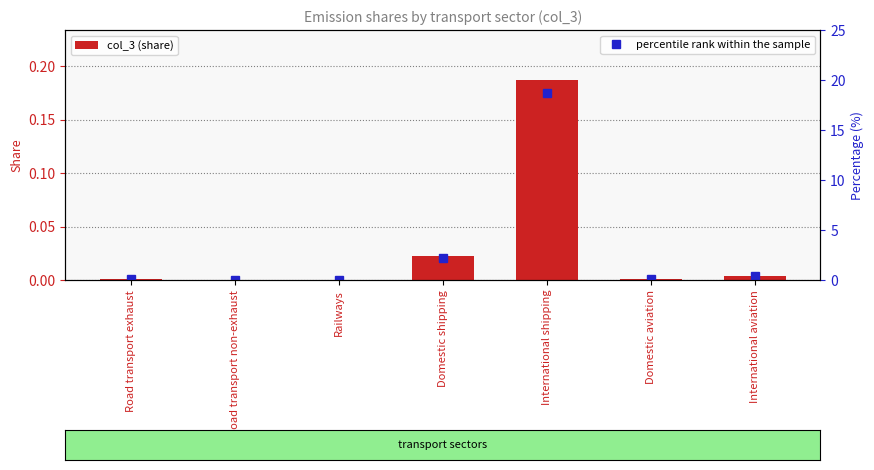

At how many categories does at least one series exceed 12?

1